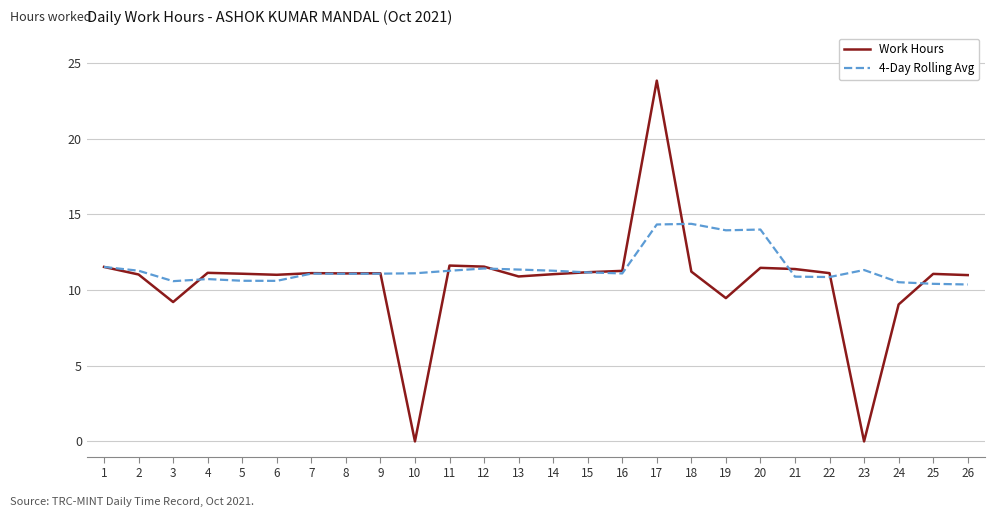

The value of Work Hours at 22 is 7.3. True or false?

False